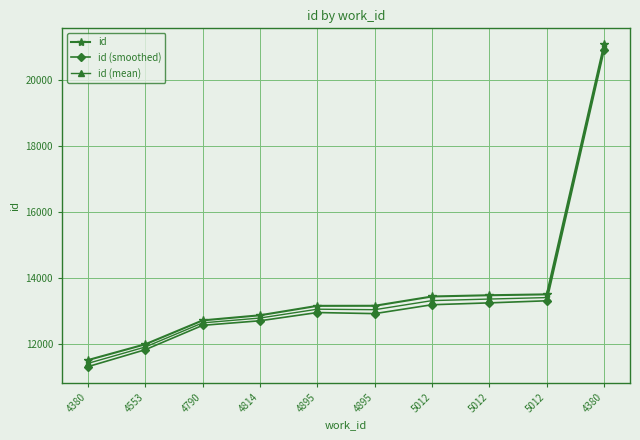

True or false: id and id (mean) cross at least once.

False